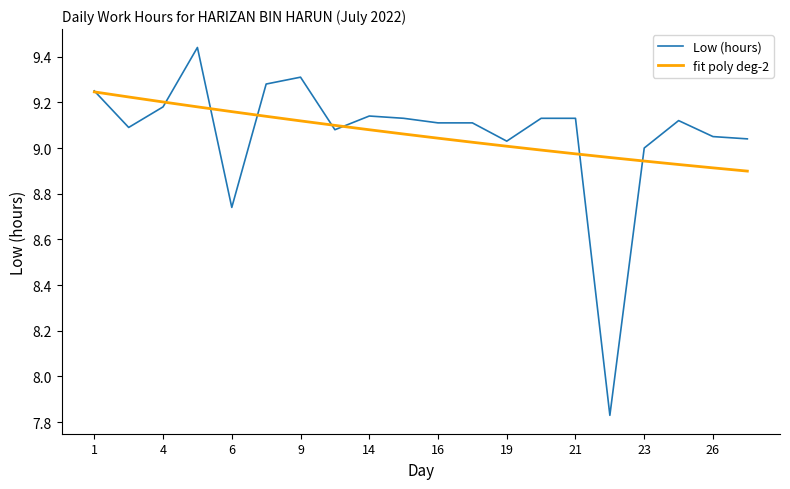

Which series has the widest spread of values?

Low (hours)